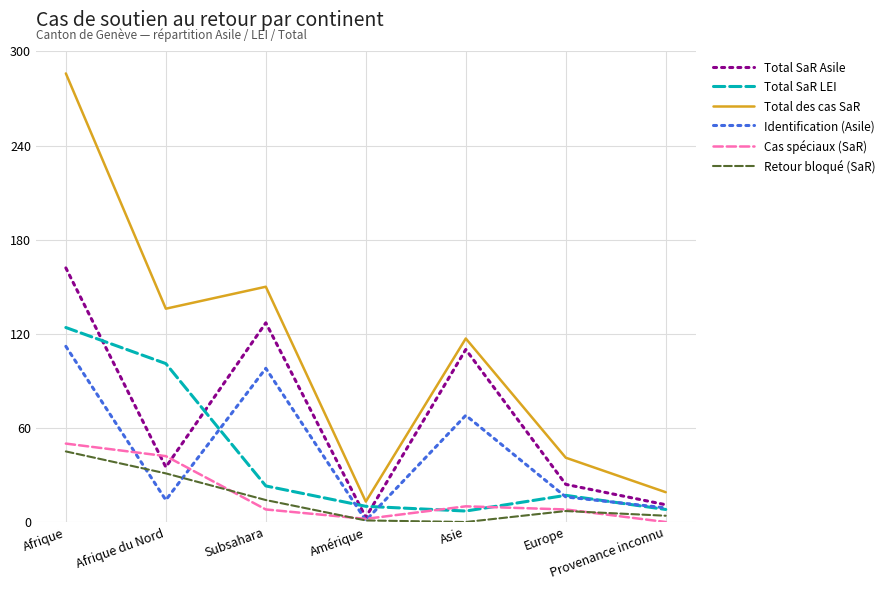

Rank the series at Asie from highest to lowest value.

Total des cas SaR, Total SaR Asile, Identification (Asile), Cas spéciaux (SaR), Total SaR LEI, Retour bloqué (SaR)